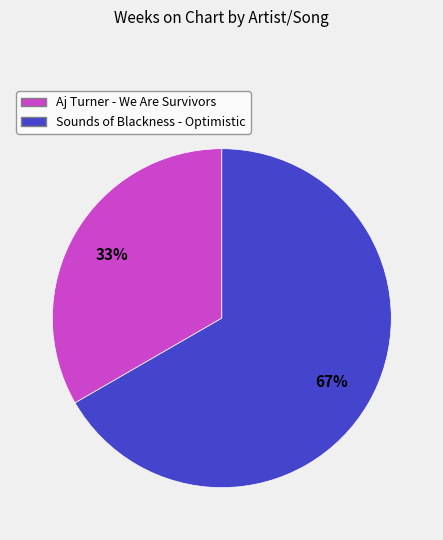

Is the sum of Sounds of Blackness - Optimistic and Aj Turner - We Are Survivors greater than half?

Yes